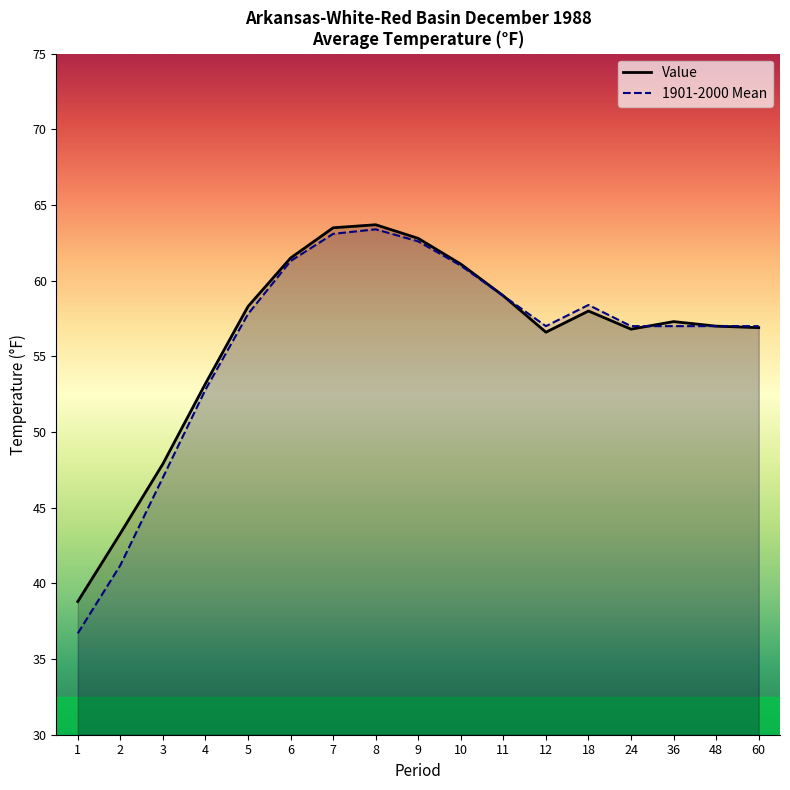

Is the value of 1901-2000 Mean at 1 greater than the value of Value at 48?

No